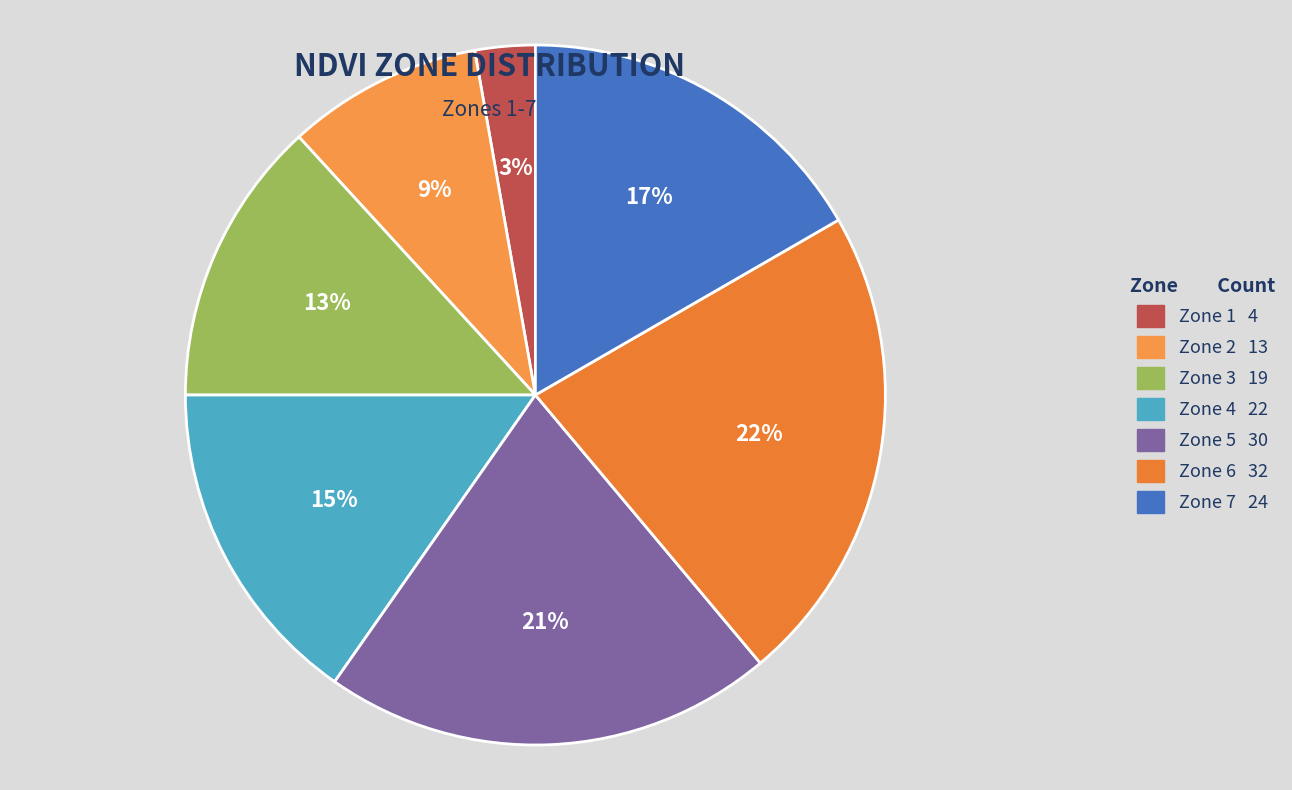

Is it true that Zone 4 is 4% of the pie?

False